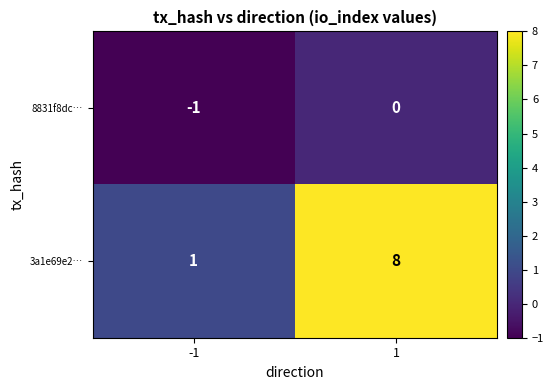

Which series has the widest spread of values?

3a1e69e2…